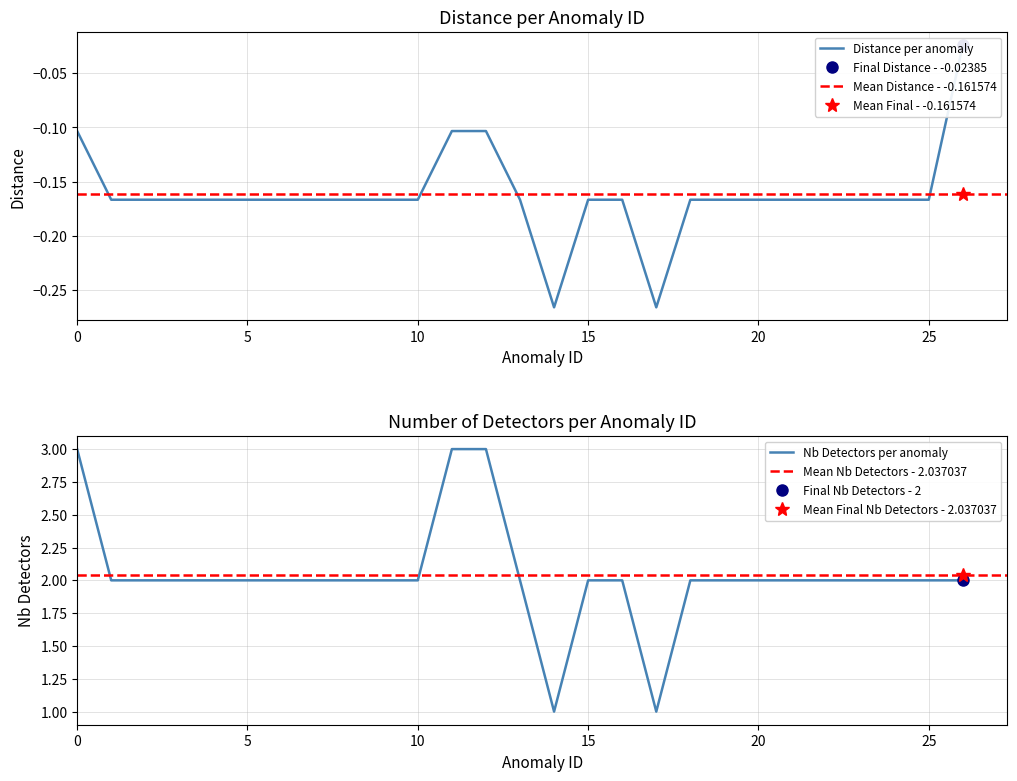

How many interior local valleys does the distance series have?

2